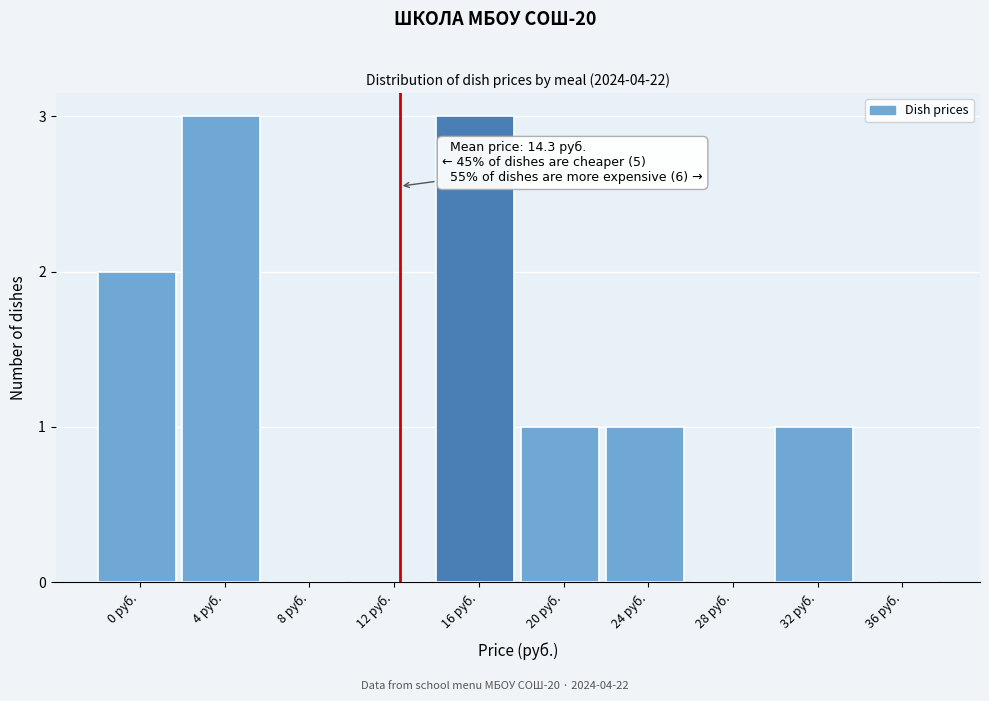

Reading right to left, transcribe all the data shown in this chart.

36 руб.=0	32 руб.=1	28 руб.=0	24 руб.=1	20 руб.=1	16 руб.=3	12 руб.=0	8 руб.=0	4 руб.=3	0 руб.=2